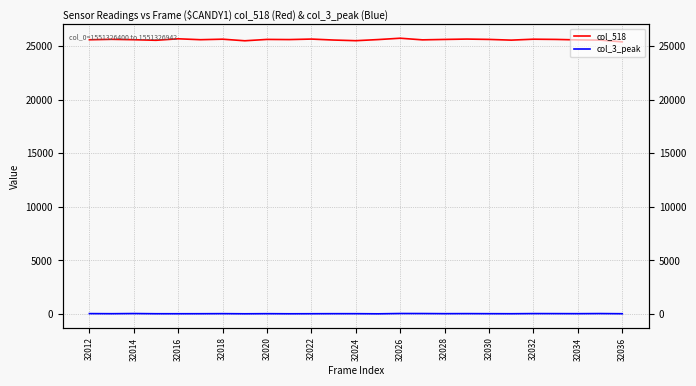

How many data points does each series have?

25